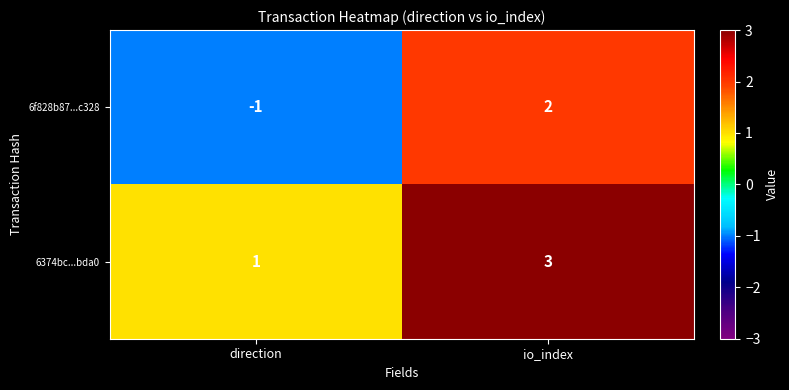

How many data points in 6f828b87...c328 are less than 2?

1